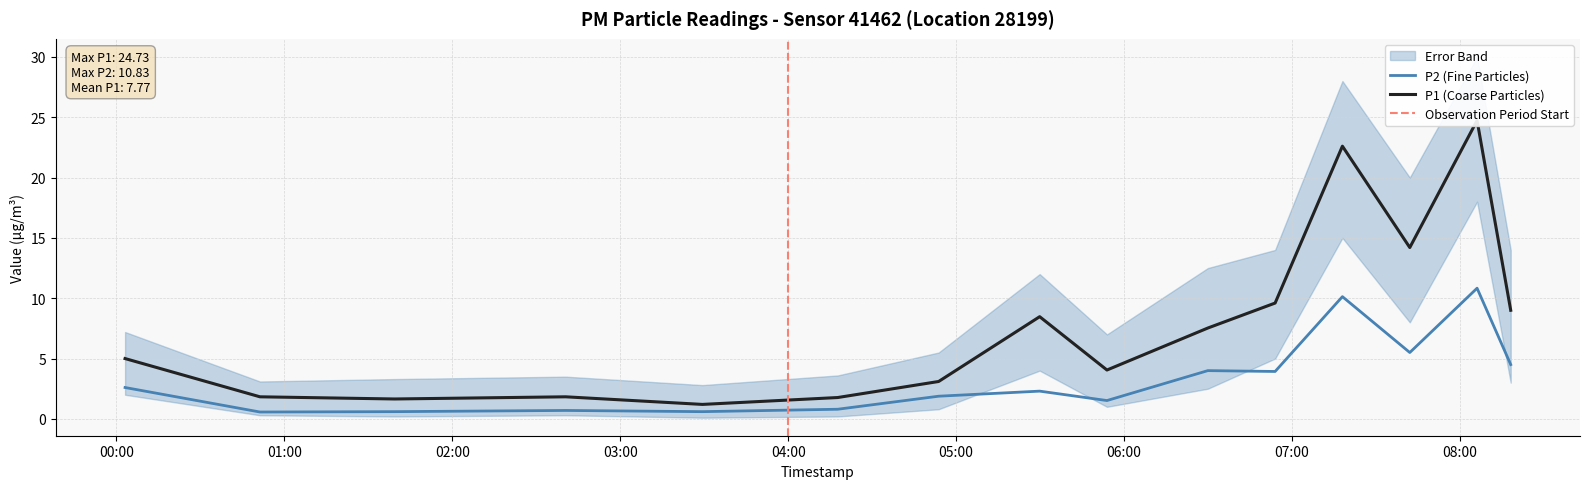

What is the difference between the P1 values at 2023-02-01T08:18:05 and 2023-02-01T05:29:50?

0.5